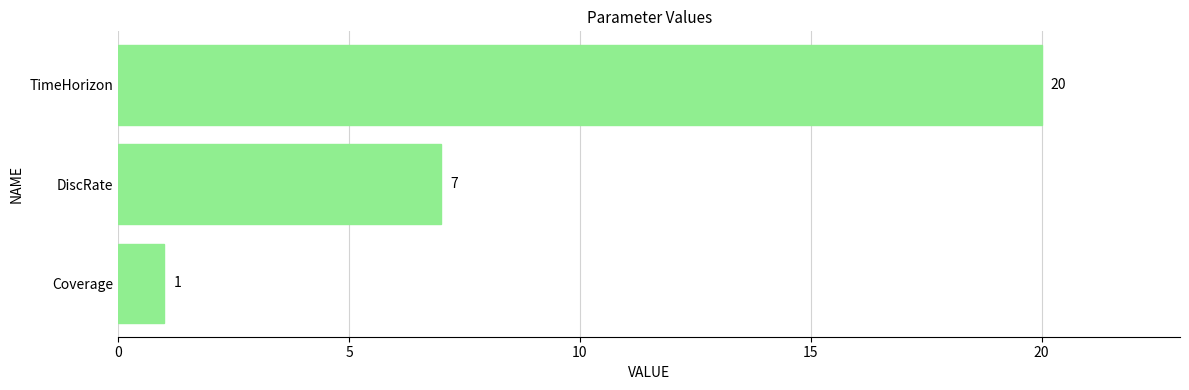

Is it true that the value at TimeHorizon is 20?

True